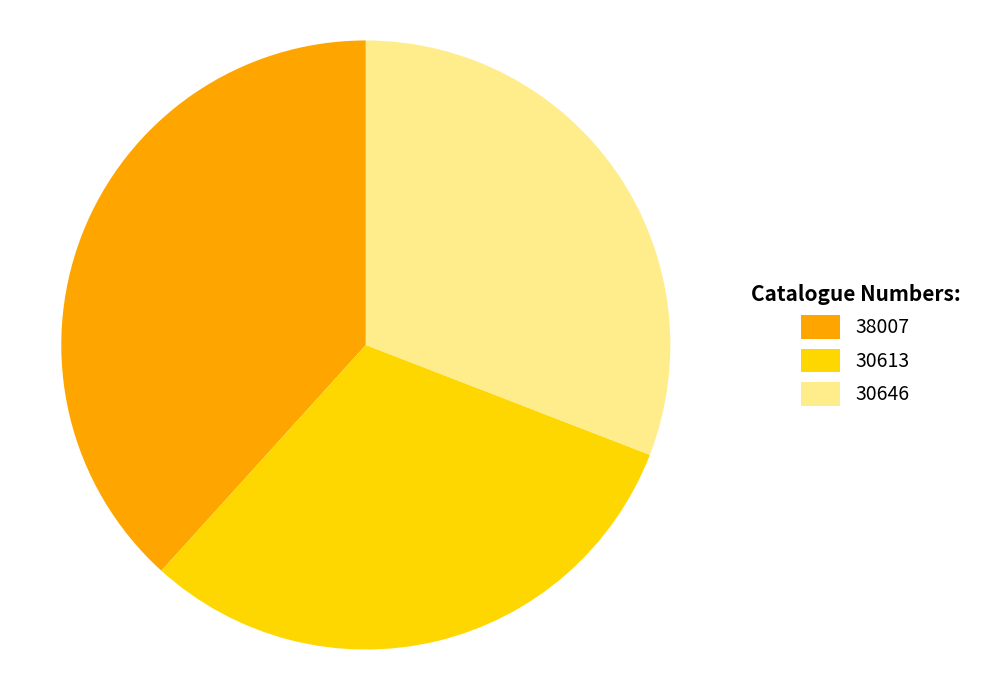

Combined, do 30613 and 38007 account for over 50%?

Yes